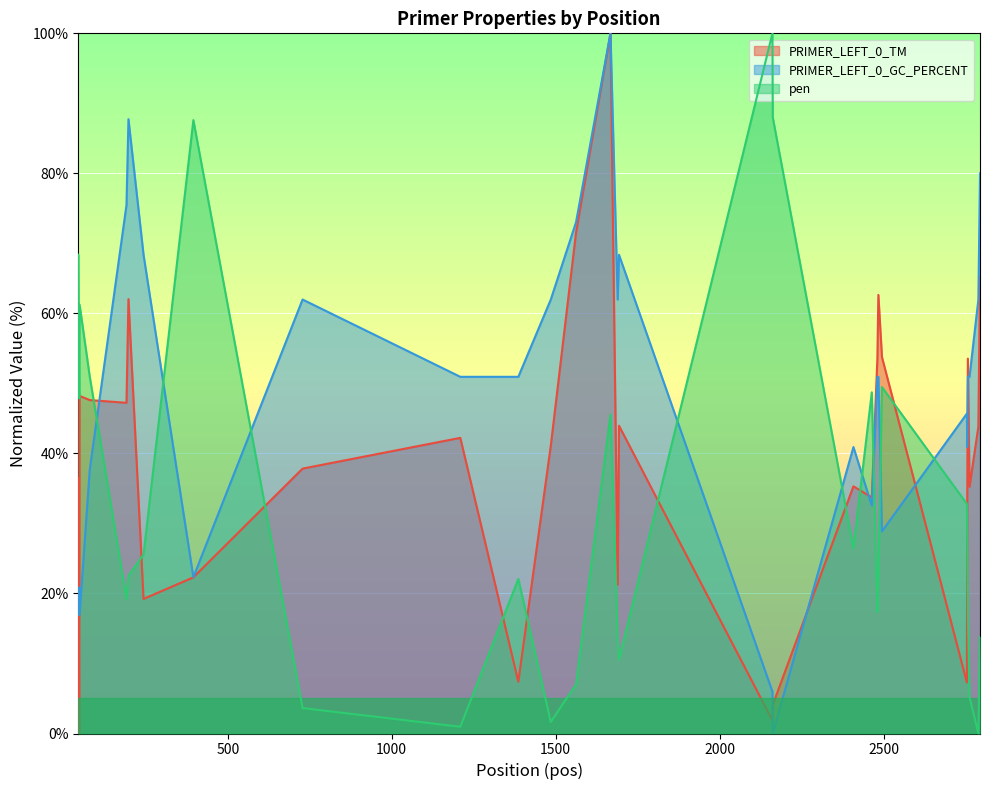

What is the sum of all pen values?

938.8